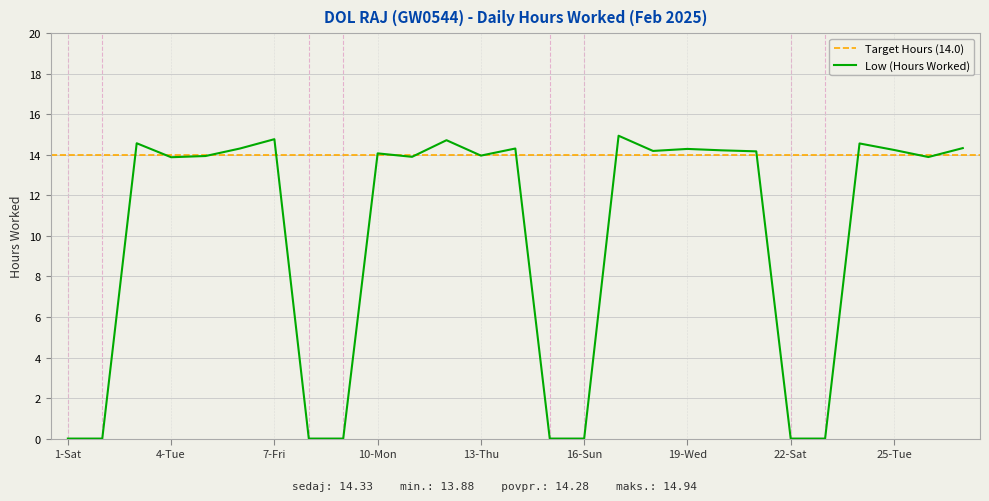

Which has a higher value, 7-Fri or 8-Sat?

7-Fri